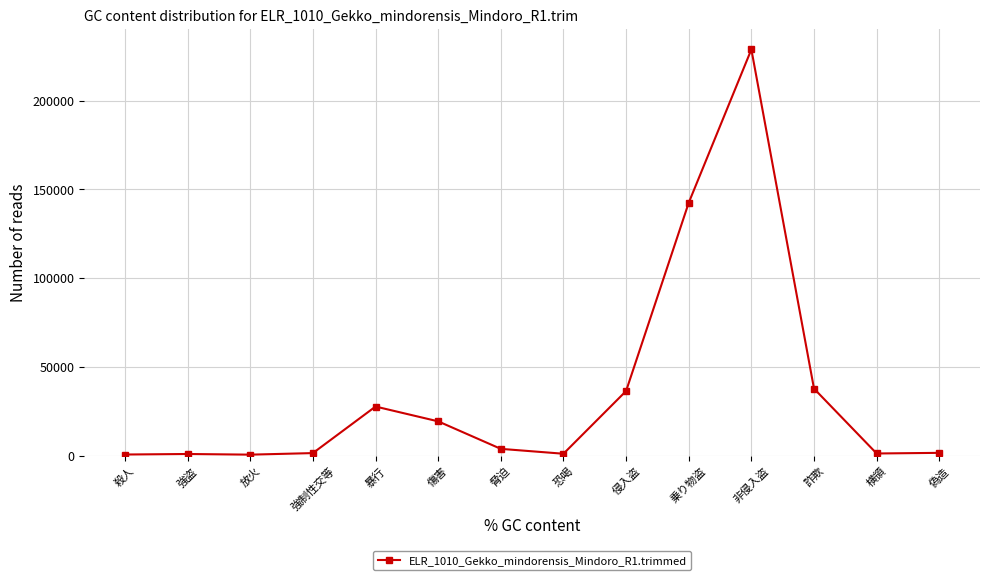

The chart shows a value of 8880 at 侵入盗. True or false?

False